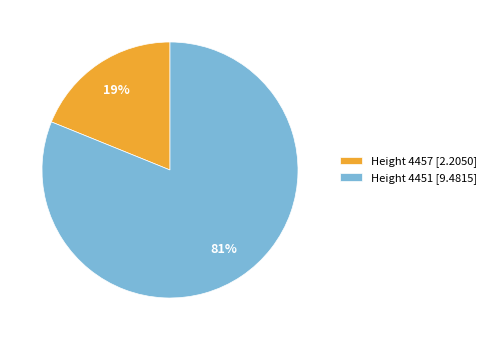

Between Height 4451 [9.4815] and Height 4457 [2.2050], which is larger?

Height 4451 [9.4815]